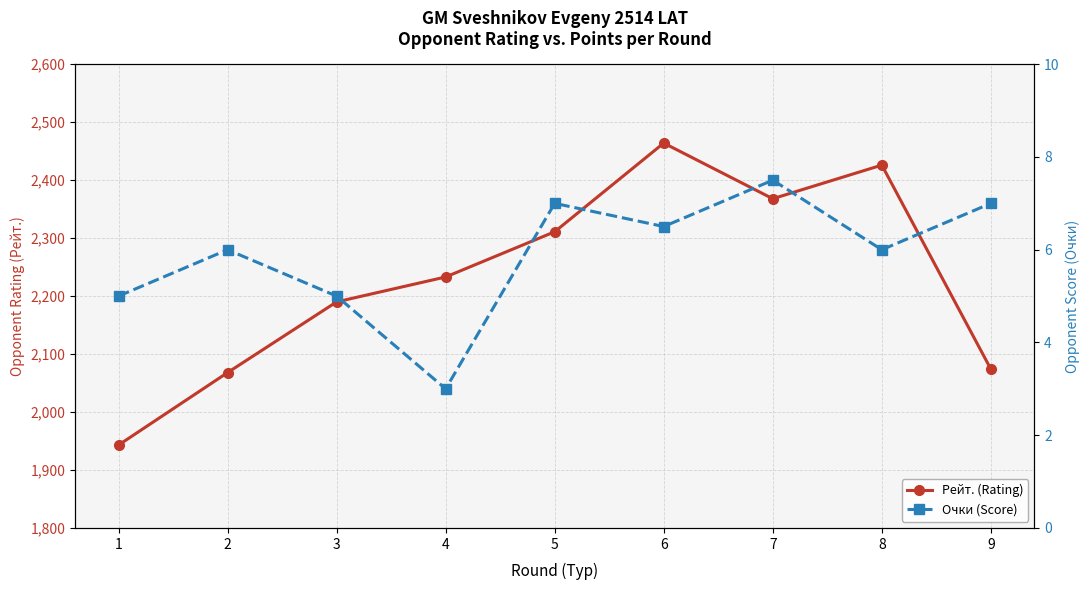

True or false: Рейт. (Rating) and Очки (Score) cross at least once.

False